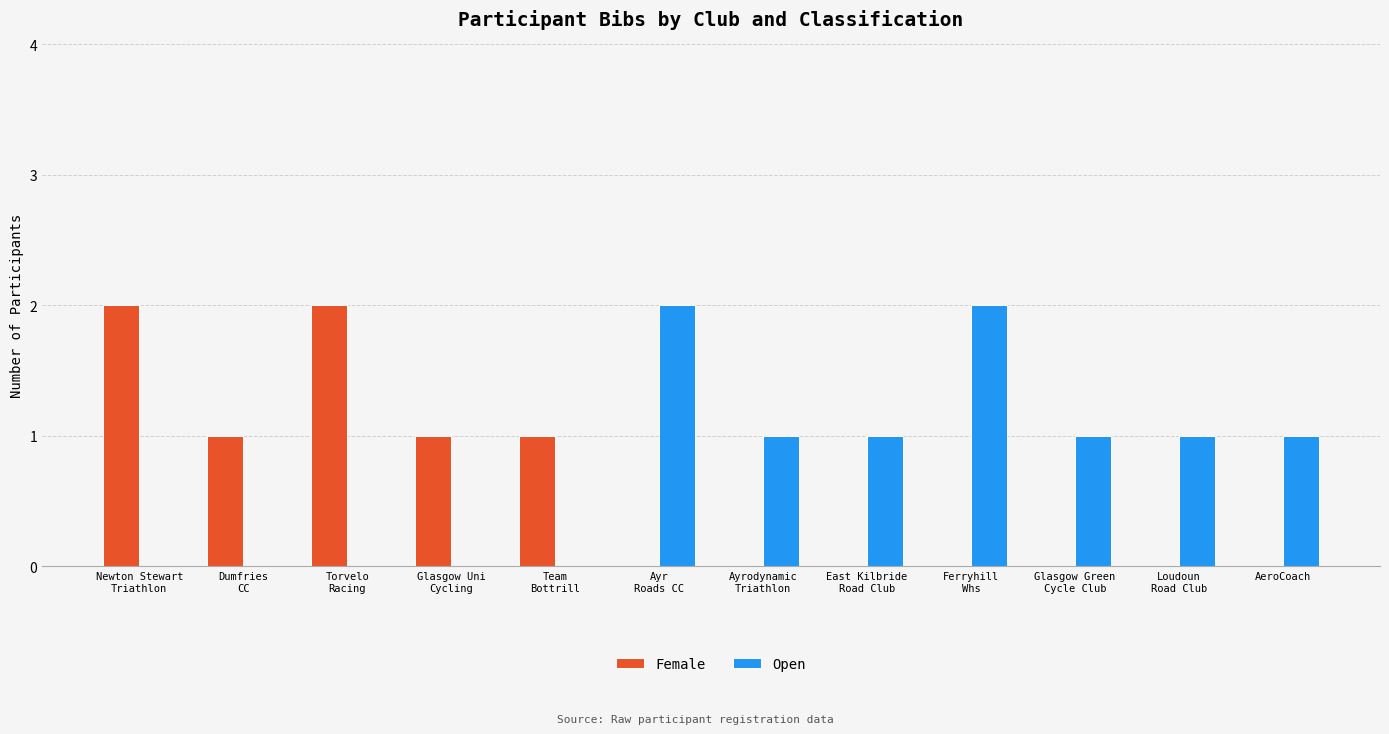

Which series has the largest total across all categories?

Open